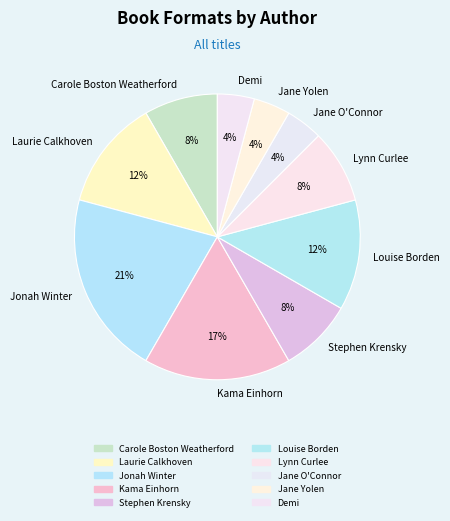

What percentage is the Jane Yolen slice, to the nearest percent?

4%